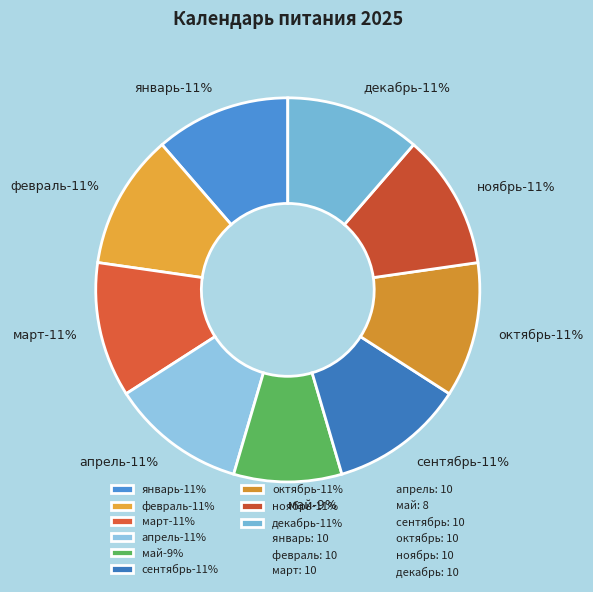

To the nearest percent, what portion does май represent?

9%